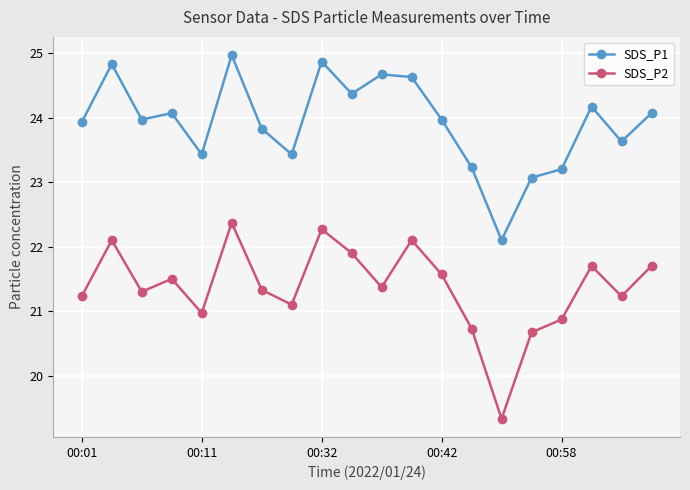

What is the difference between the maximum and minimum values in the SDS_P2 series?

3.0